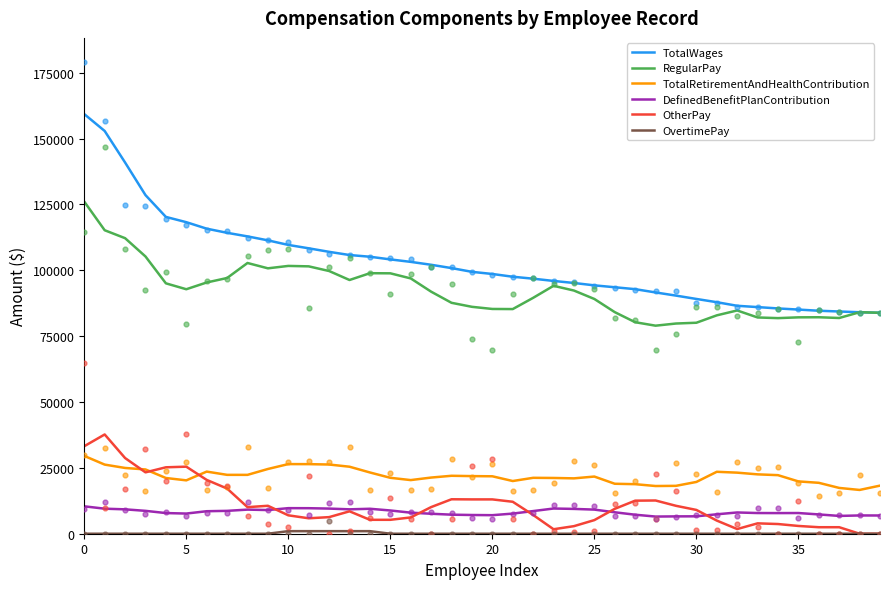

Is the value of OtherPay at 23 greater than the value of OvertimePay at 0?

Yes